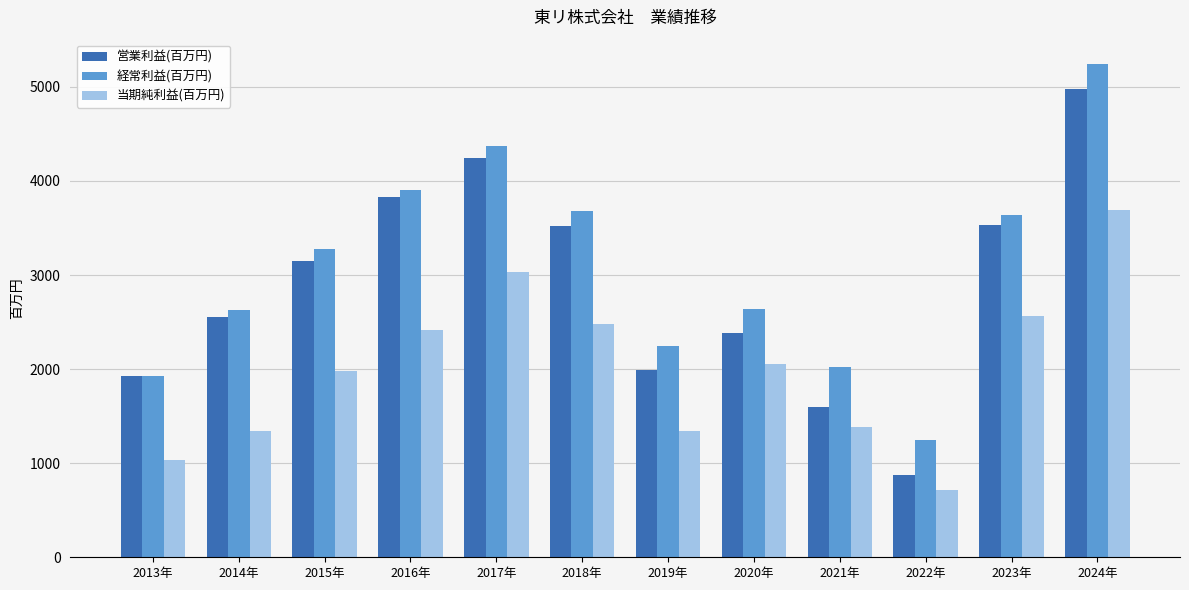

Is the value of 経常利益(百万円) at 2014年 greater than the value of 営業利益(百万円) at 2015年?

No